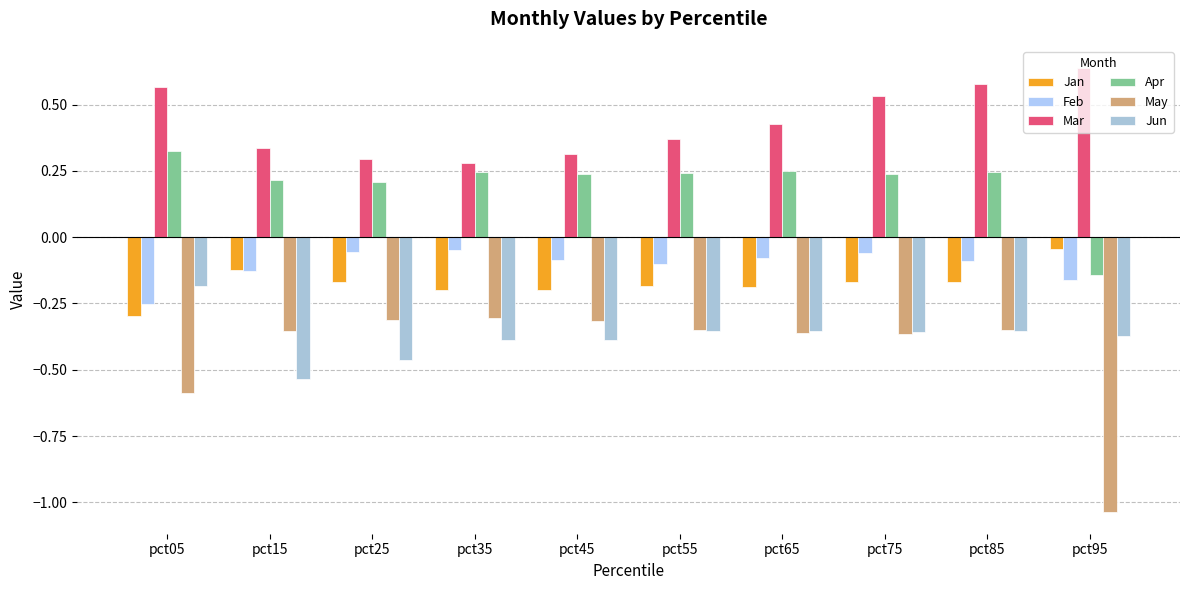

Is it true that Mar equals 0.3 at pct85?

False